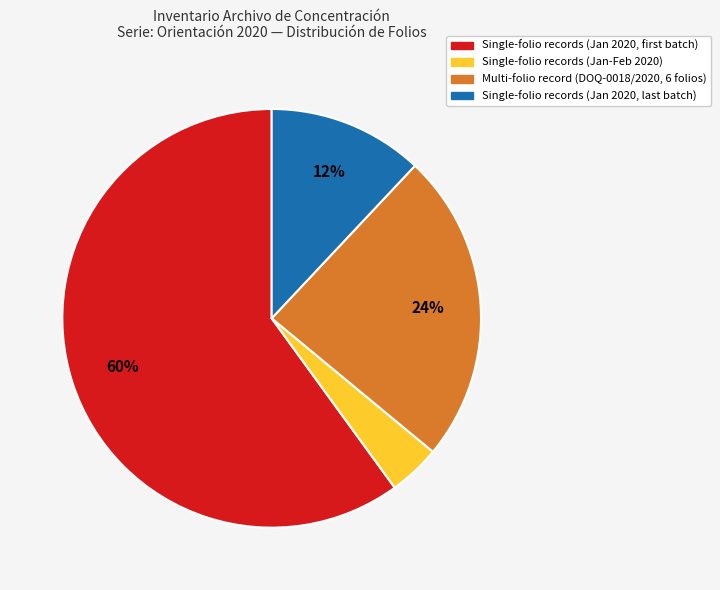

How many slices are in this pie chart?

4